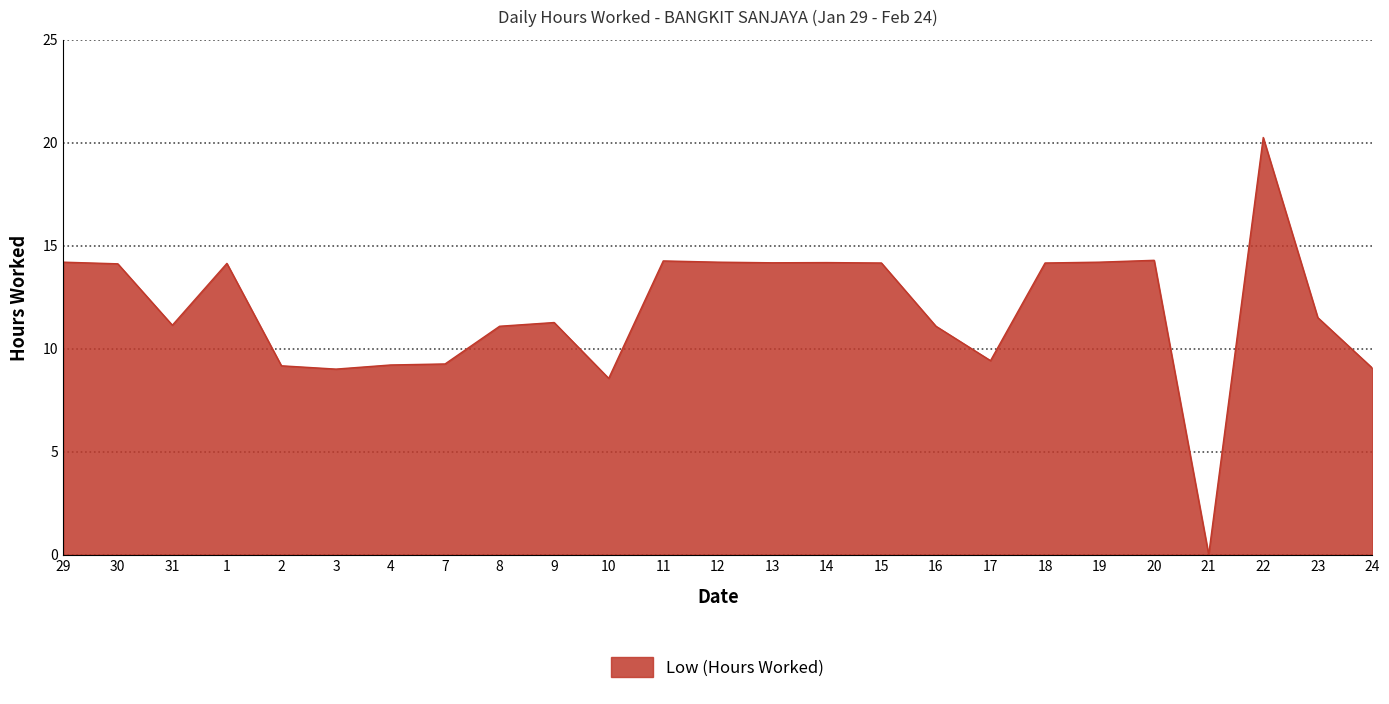

Count the number of data series in this chart.

1